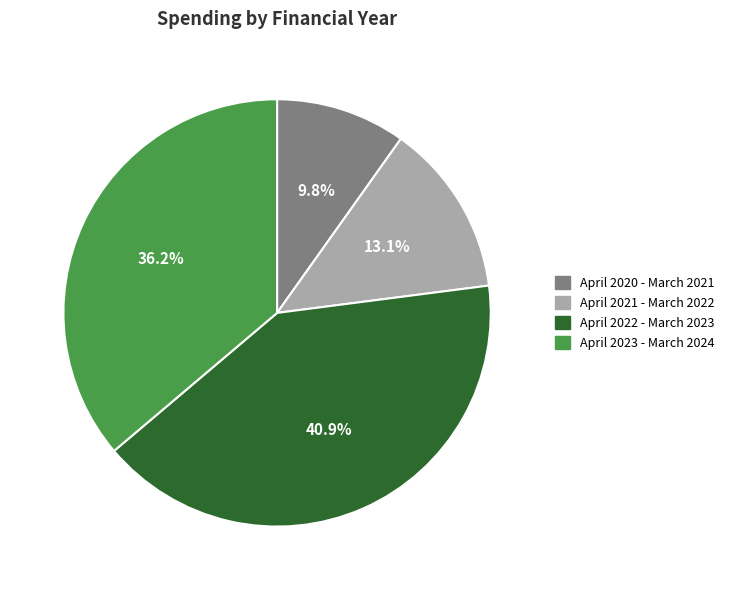

Count the number of slices in the pie.

4